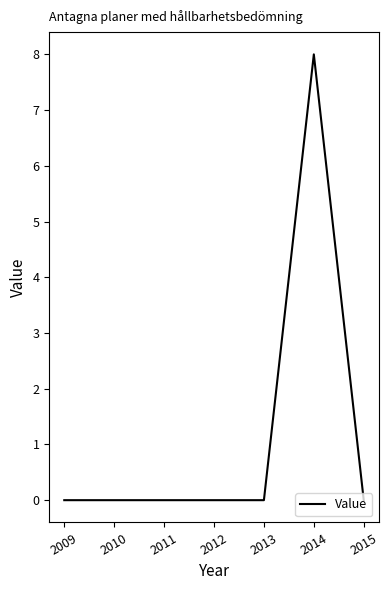

Is it true that the value at 2012 is 0?

True